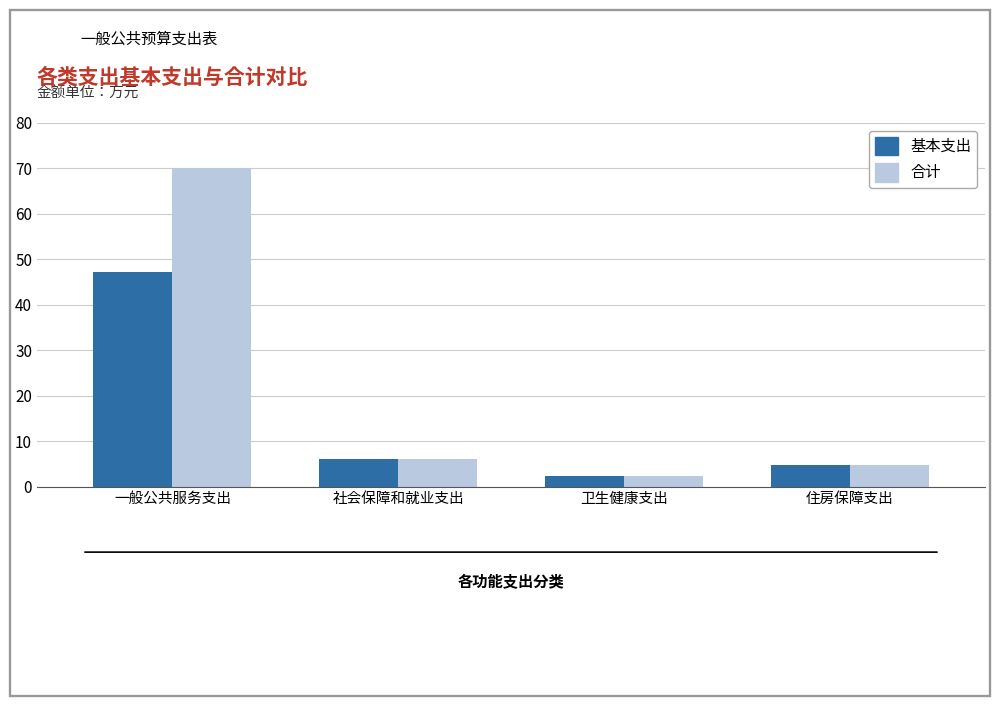

What is the label of the 1st bar from the right?

住房保障支出